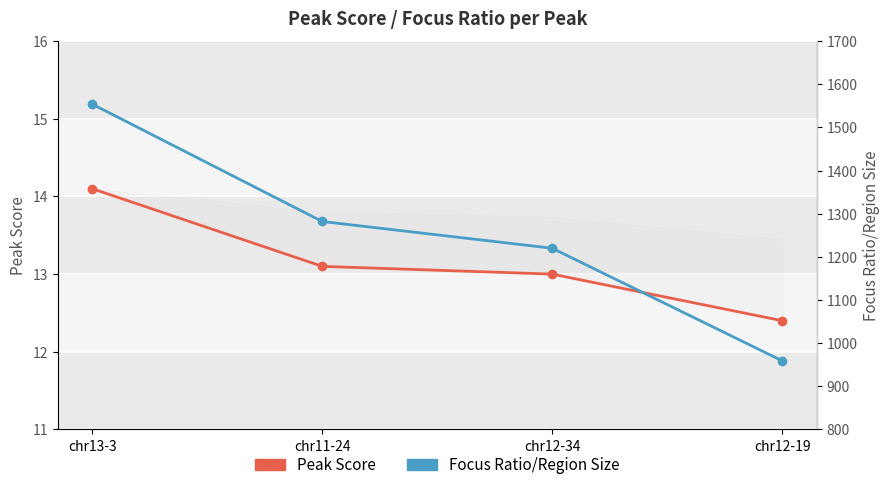

Count the number of data series in this chart.

2